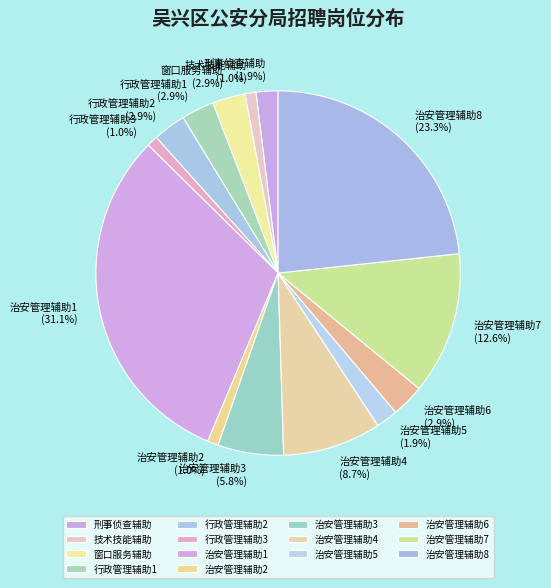

What percentage is NOT represented by 治安管理辅助8?

76.7%